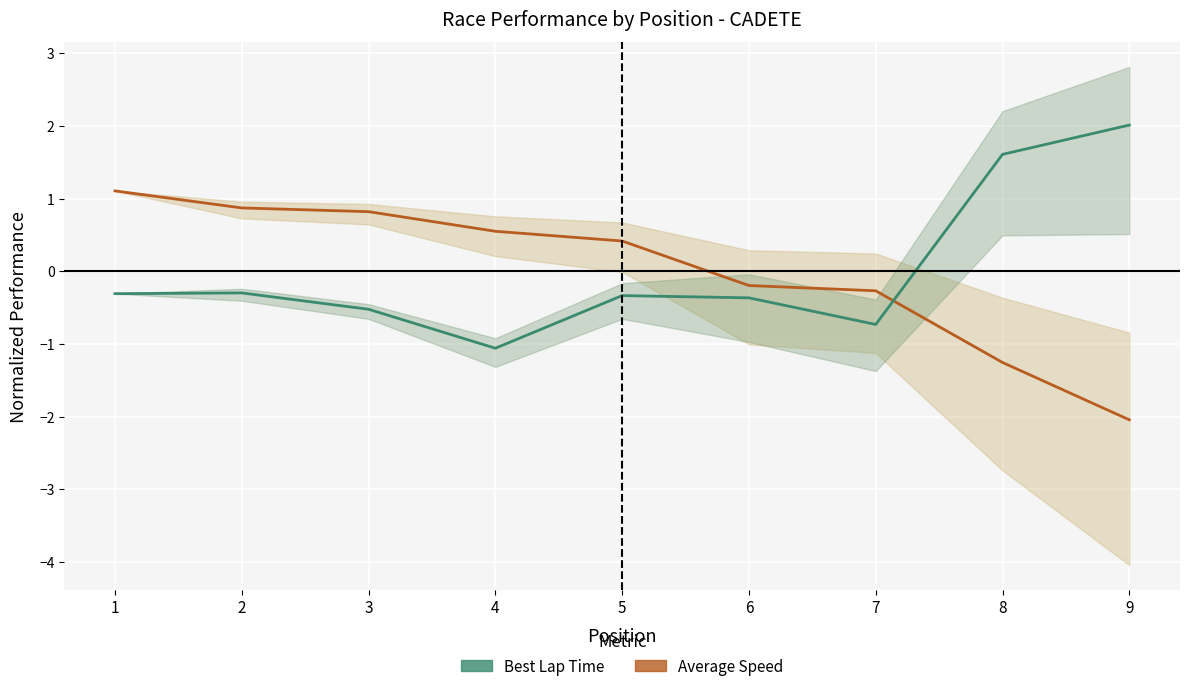

Which category has the lowest value in the Average Speed (line) series?

9